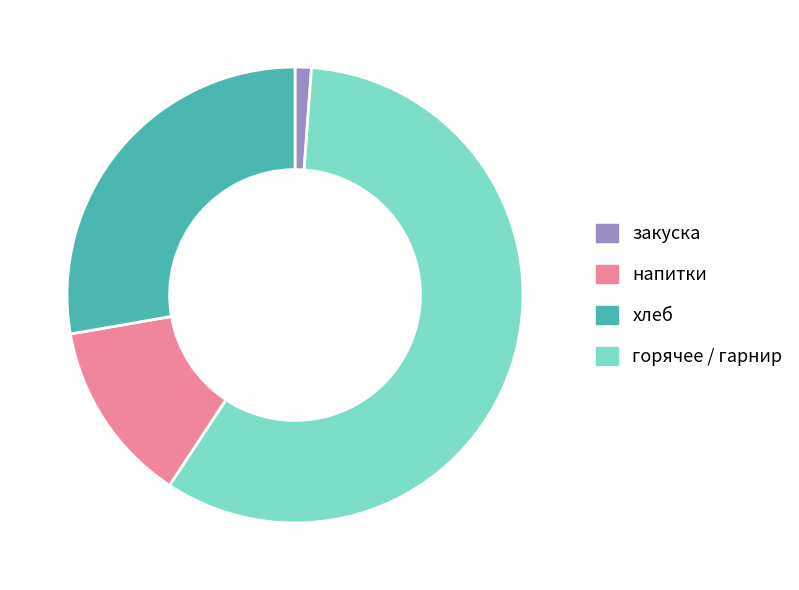

How many segments does this pie chart have?

4